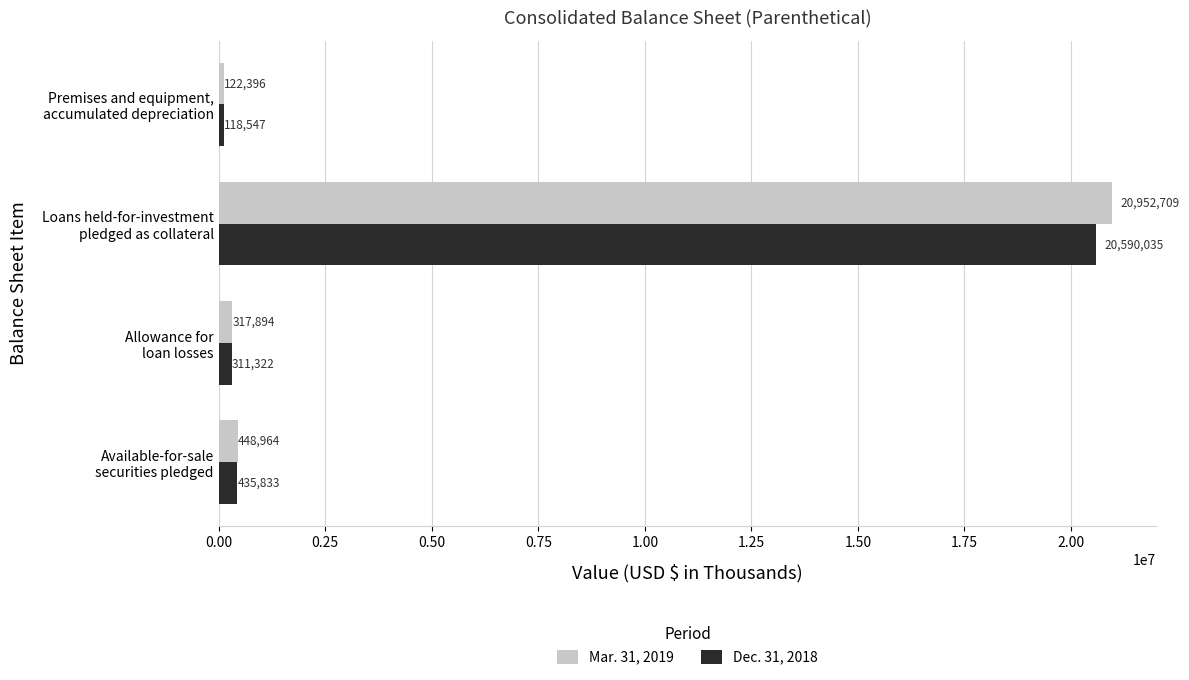

Which series has the largest total across all categories?

Mar. 31, 2019